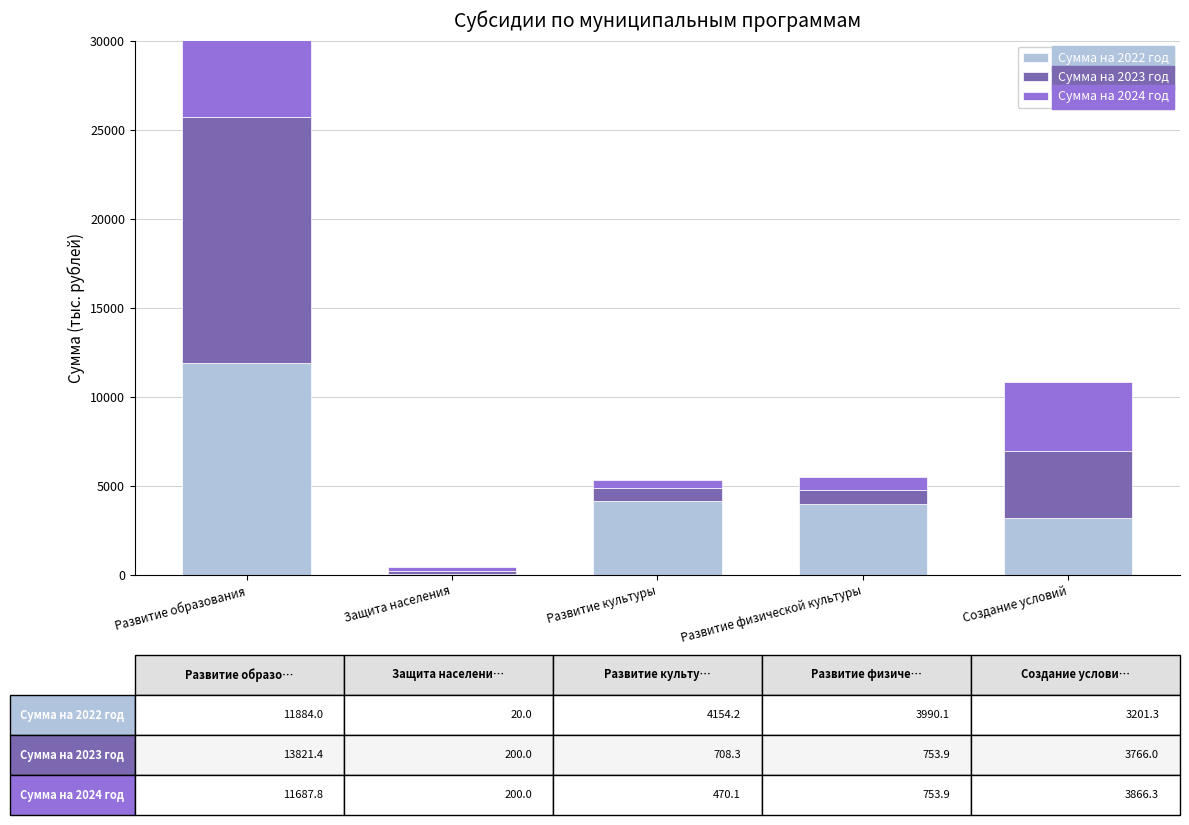

What is the label of the 2nd bar from the right?

Развитие физической культуры